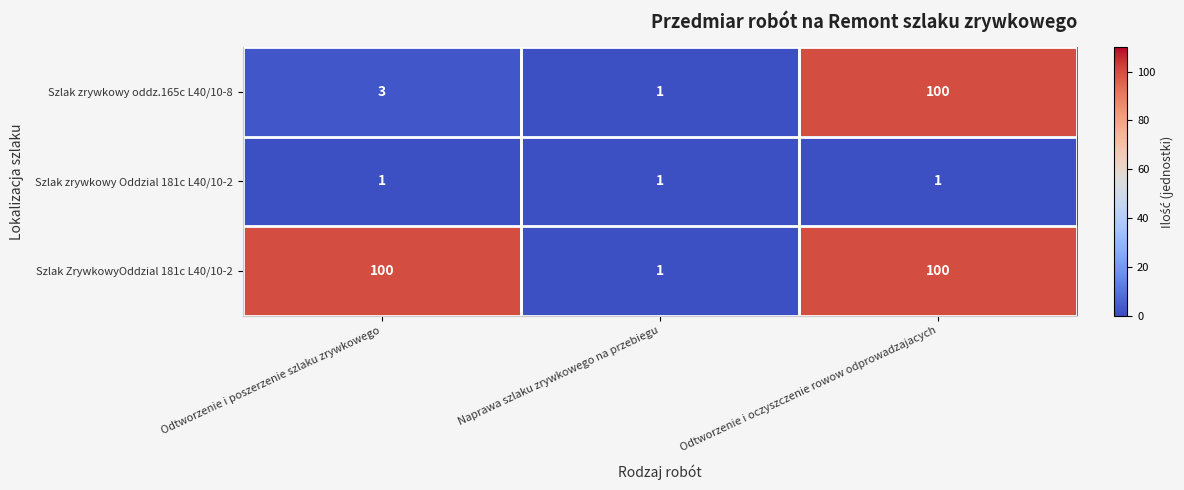

At Odtworzenie i poszerzenie szlaku zrywkowego, list the series in order from smallest to largest.

Szlak zrywkowy Oddzial 181c L40/10-2, Szlak zrywkowy oddz.165c L40/10-8, Szlak ZrywkowyOddzial 181c L40/10-2